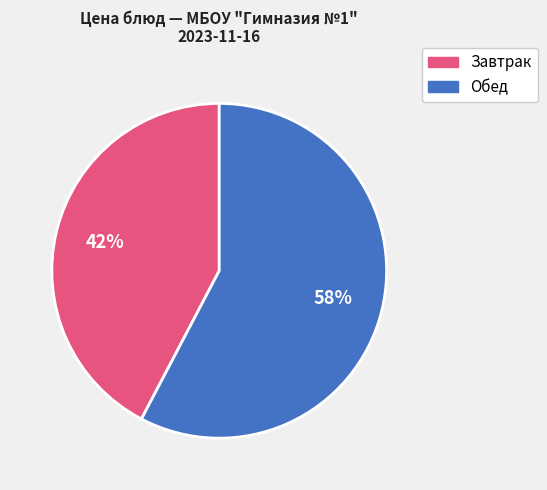

Does any single category account for the majority?

Yes